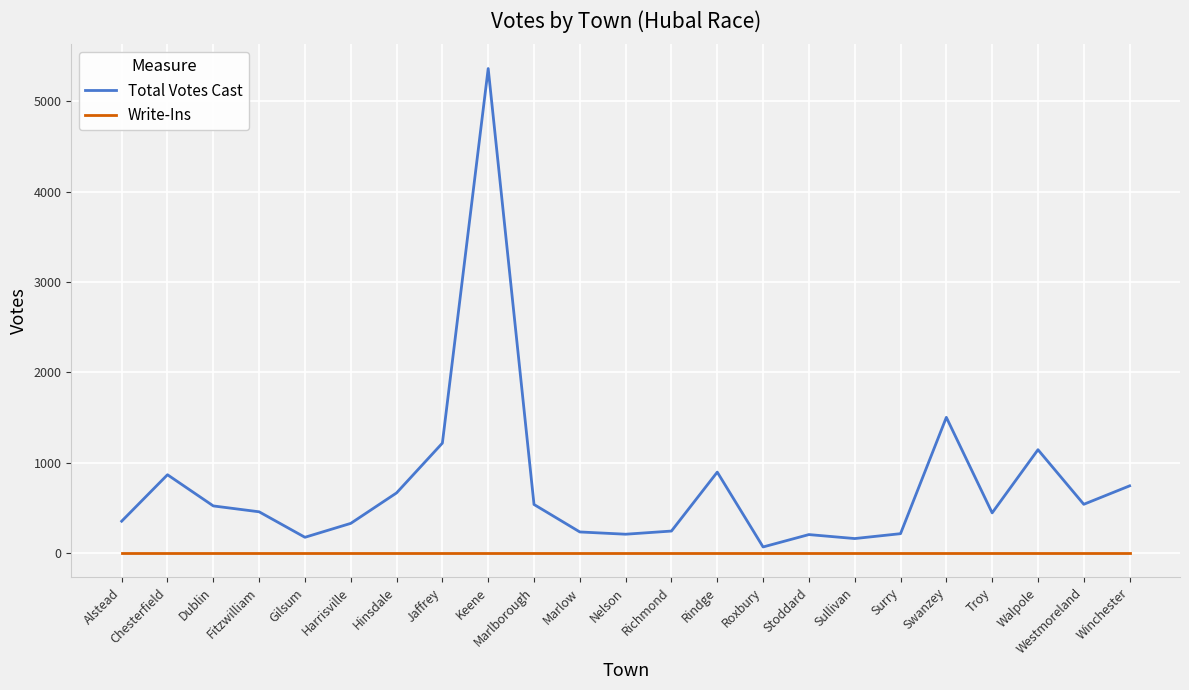

True or false: Total Votes Cast and Write-Ins intersect in this chart.

False